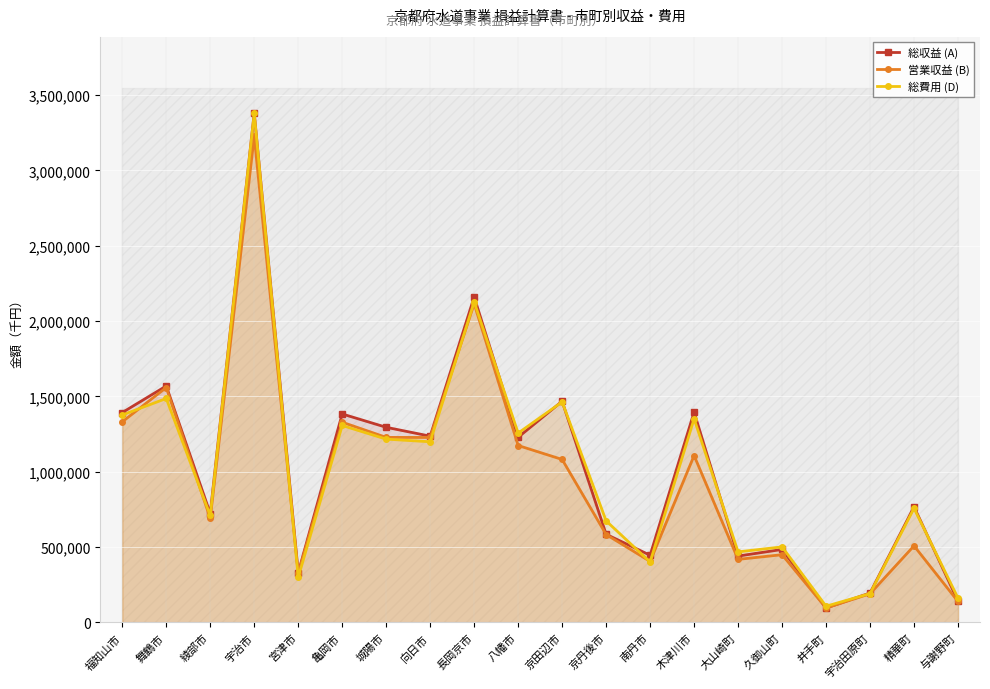

At which label is 営業収益 (B) closest to 1661187?

舞鶴市